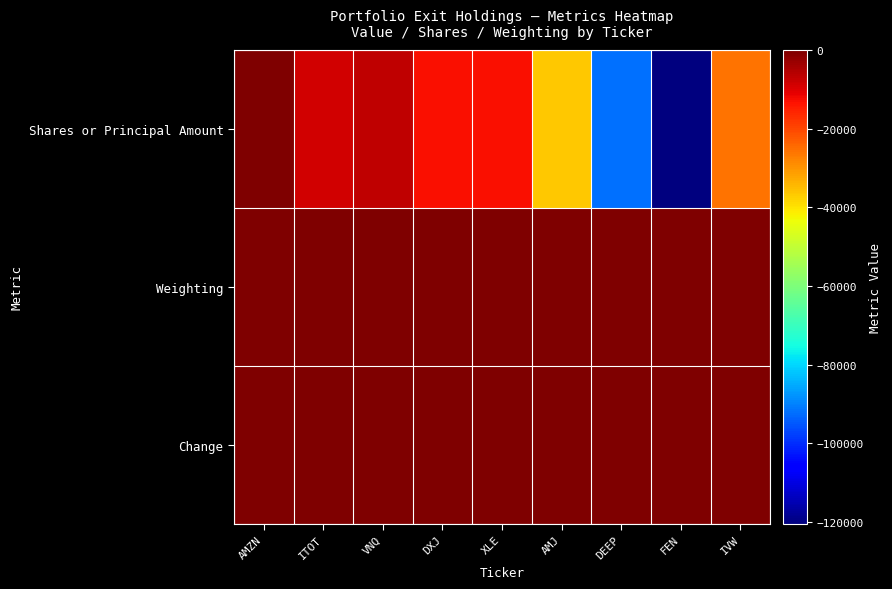

Reading left to right, what are all the values shown in this chart?

Shares or Principal Amount: AMZN=-230.0	ITOT=-8750.0	VNQ=-7000.0	DXJ=-12810.0	XLE=-12900.0	AMJ=-36581.0	DEEP=-91794.0	FEN=-120490.0	IVW=-25528.0
Weighting: AMZN=-0.8	ITOT=-1.9	VNQ=-2.3	DXJ=-2.6	XLE=-3.6	AMJ=-4.8	DEEP=-9.9	FEN=-13.1	IVW=-13.5
Change: AMZN=0.0	ITOT=0.0	VNQ=0.0	DXJ=0.0	XLE=0.0	AMJ=0.0	DEEP=0.0	FEN=0.0	IVW=0.0